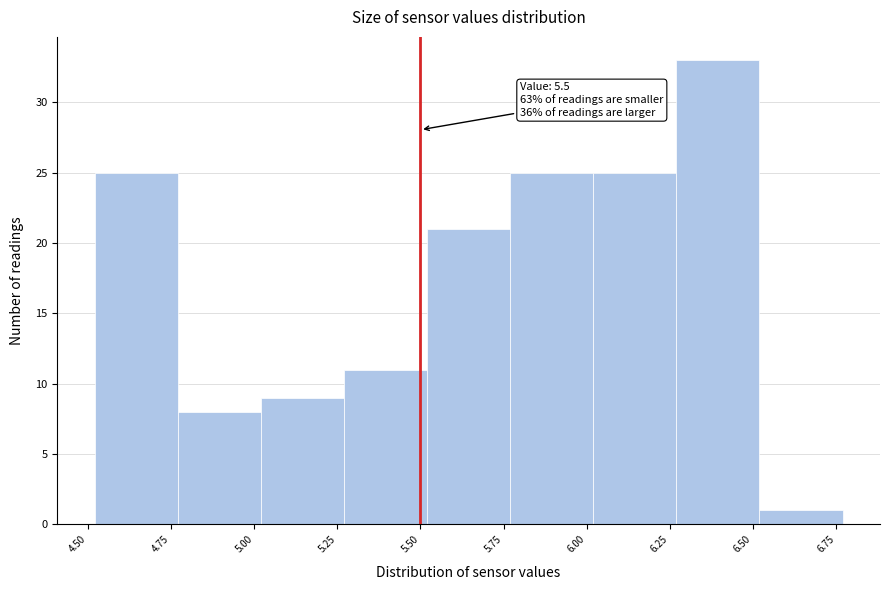

Which range on the x-axis has the tallest bar?

6.27 to 6.52